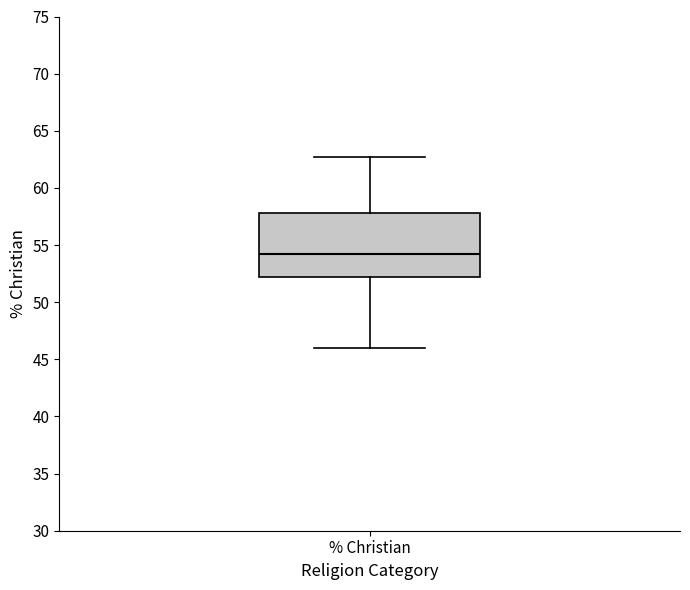

Where is the lower edge of the box for % Christian on the y-axis? The values are not printed on the chart, so give them approximately, as read against the axis.

52.0